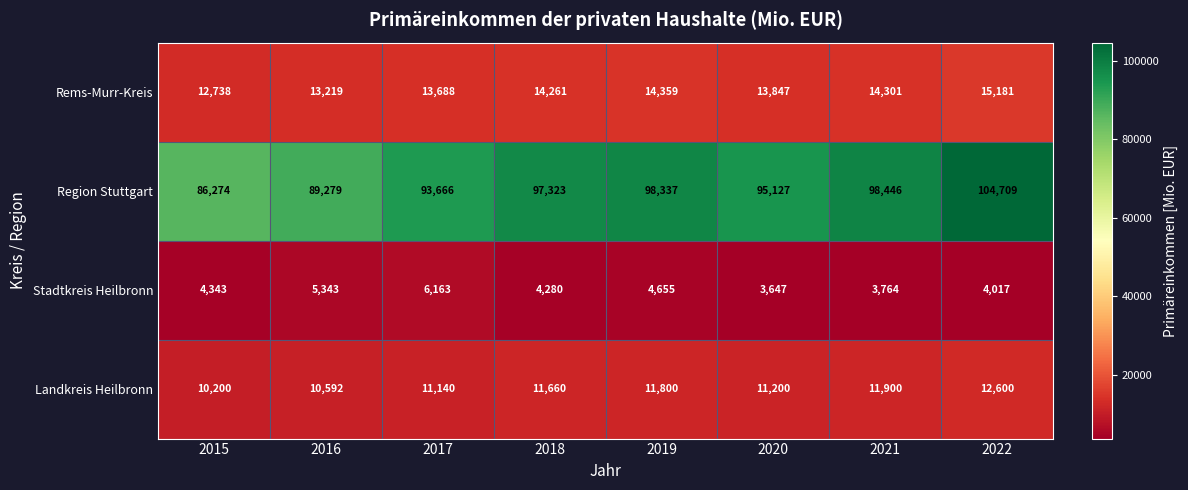

Which series has the largest range (max minus min)?

Region Stuttgart